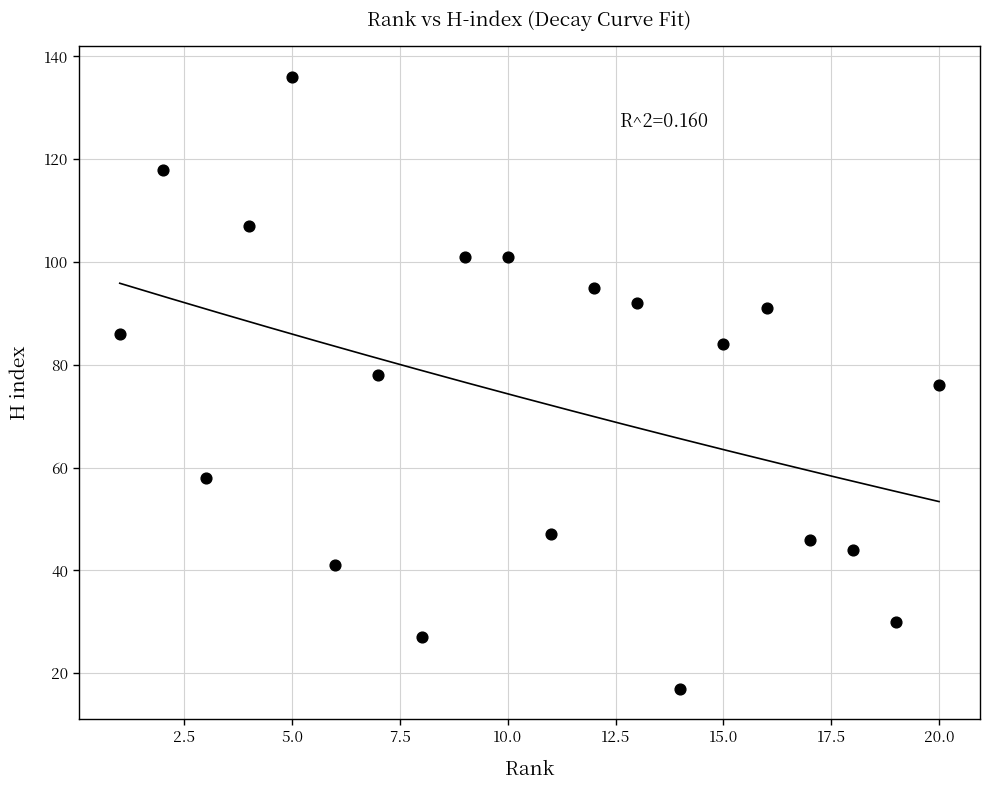

What is the range of X values (max minus min)?

19